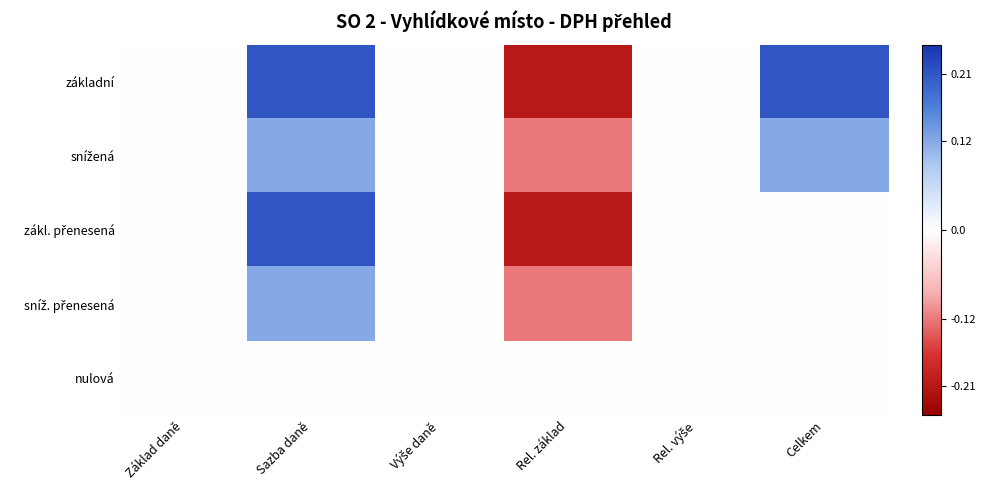

Between Výše daně and Rel. výše, which is larger?

Výše daně